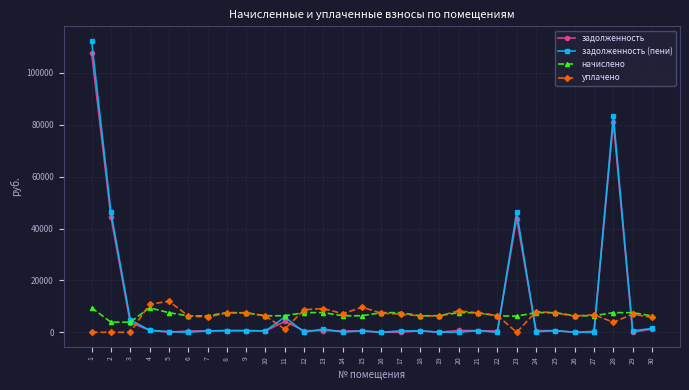

How many lines are shown in the chart?

4